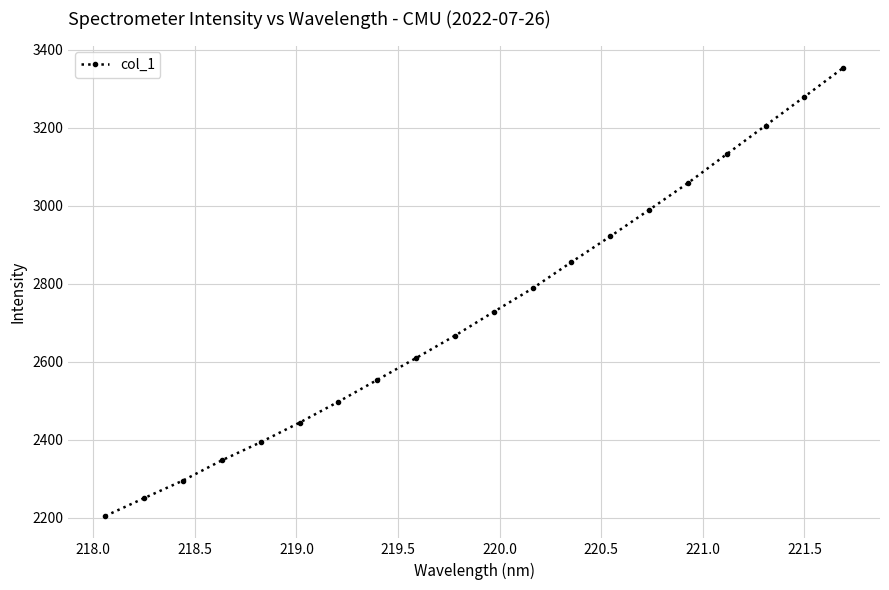

What is the minimum value shown in the chart?

2204.7